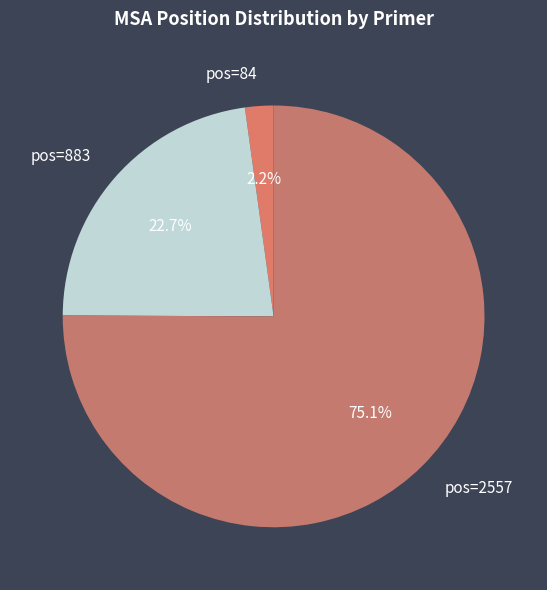

Which has a higher value, pos=883 or pos=84?

pos=883